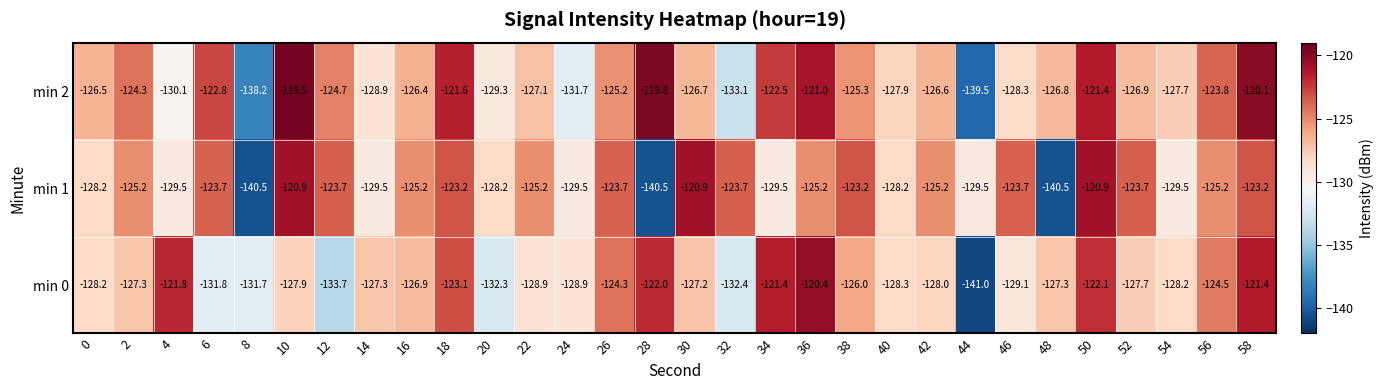

What is the difference between the second highest and second lowest values in the min 2 series?

18.4